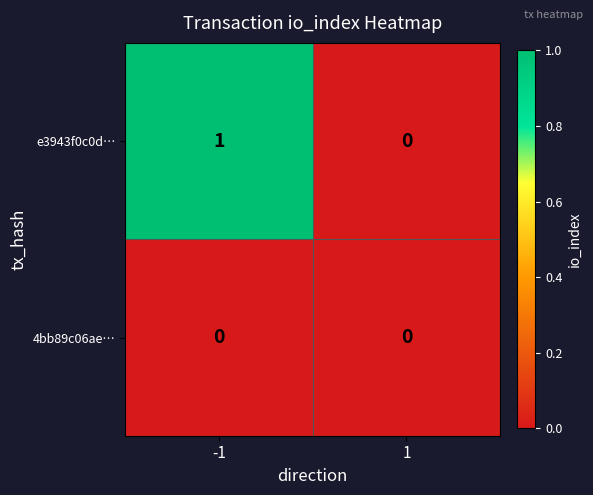

Between -1 and 1, which series saw the biggest shift?

e3943f0c0d…